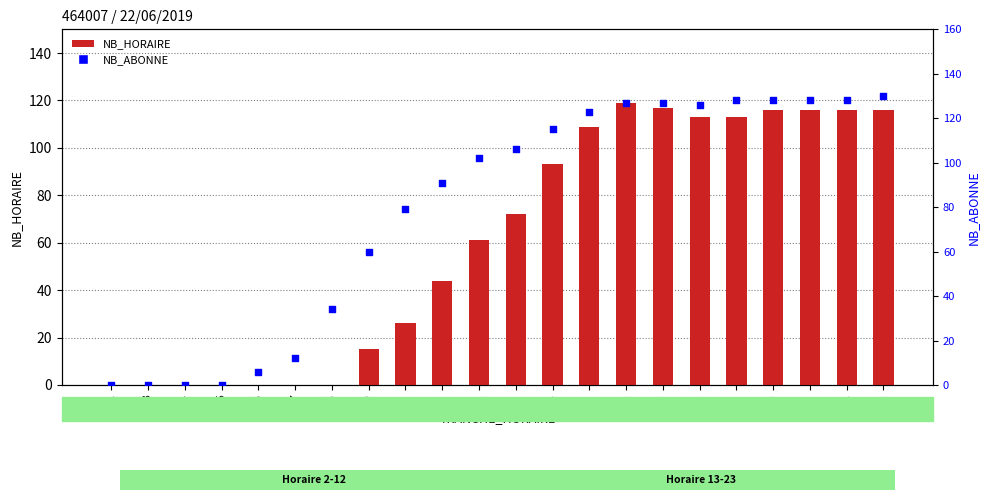

At which category is the sum across all series the highest?

16